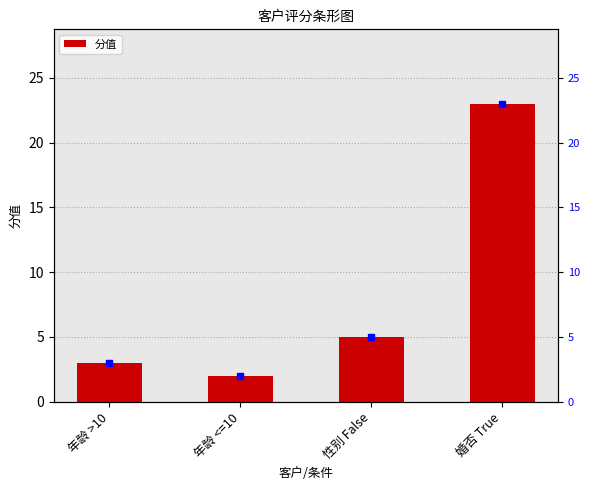

How many distinct data groups are displayed?

1